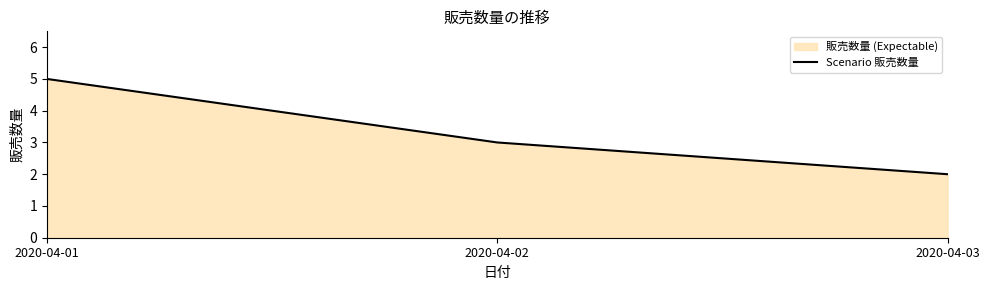

What is the minimum value shown in the chart?

2